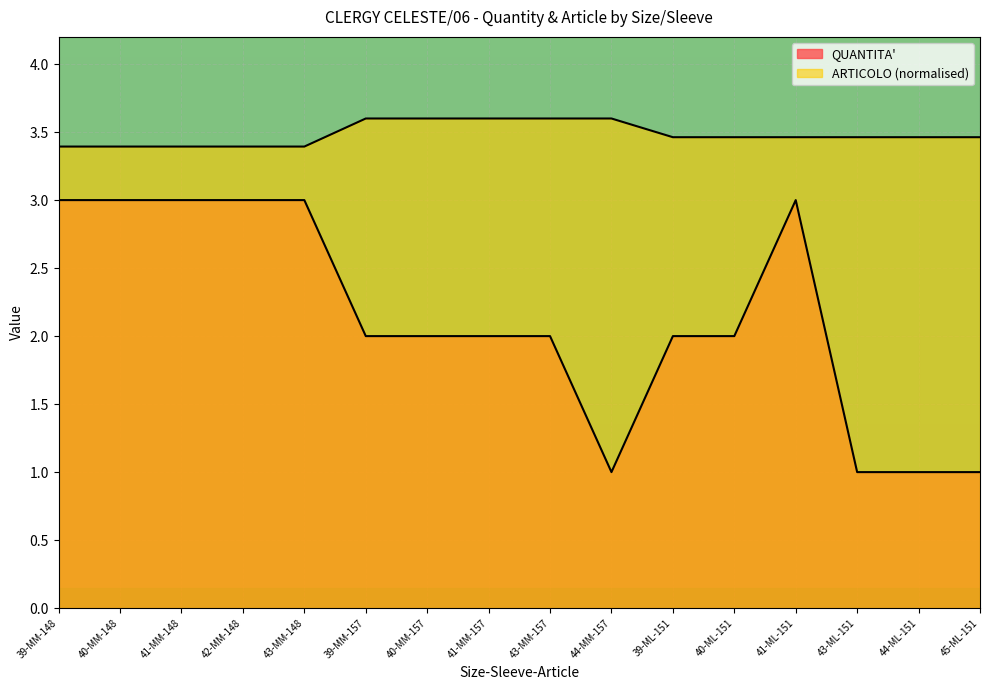

Reading left to right, extract all data points from this chart.

QUANTITA': 39-MM-148=3.0	40-MM-148=3.0	41-MM-148=3.0	42-MM-148=3.0	43-MM-148=3.0	39-MM-157=2.0	40-MM-157=2.0	41-MM-157=2.0	43-MM-157=2.0	44-MM-157=1.0	39-ML-151=2.0	40-ML-151=2.0	41-ML-151=3.0	43-ML-151=1.0	44-ML-151=1.0	45-ML-151=1.0
ARTICOLO: 39-MM-148=3.4	40-MM-148=3.4	41-MM-148=3.4	42-MM-148=3.4	43-MM-148=3.4	39-MM-157=3.6	40-MM-157=3.6	41-MM-157=3.6	43-MM-157=3.6	44-MM-157=3.6	39-ML-151=3.5	40-ML-151=3.5	41-ML-151=3.5	43-ML-151=3.5	44-ML-151=3.5	45-ML-151=3.5